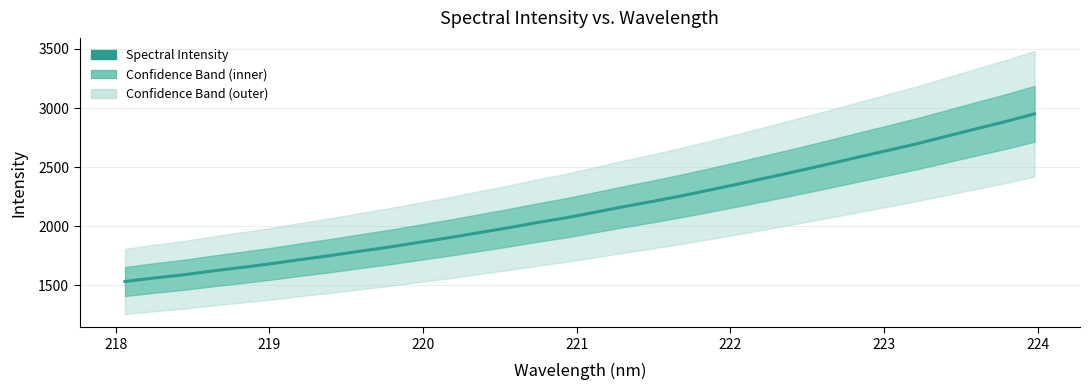

Is this an area chart (filled region under the line)?

No